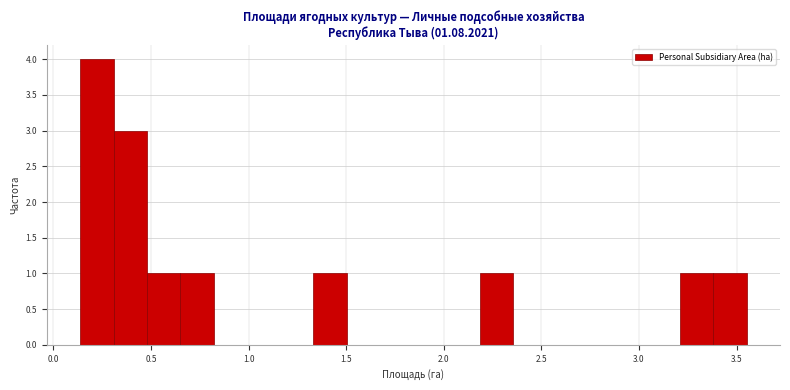

Around what value on the x-axis is the tallest bar? Give the approximate position of its centre, as read against the axis.

0.20